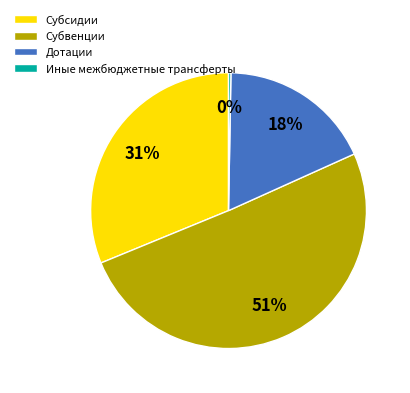

Does any single category account for the majority?

Yes